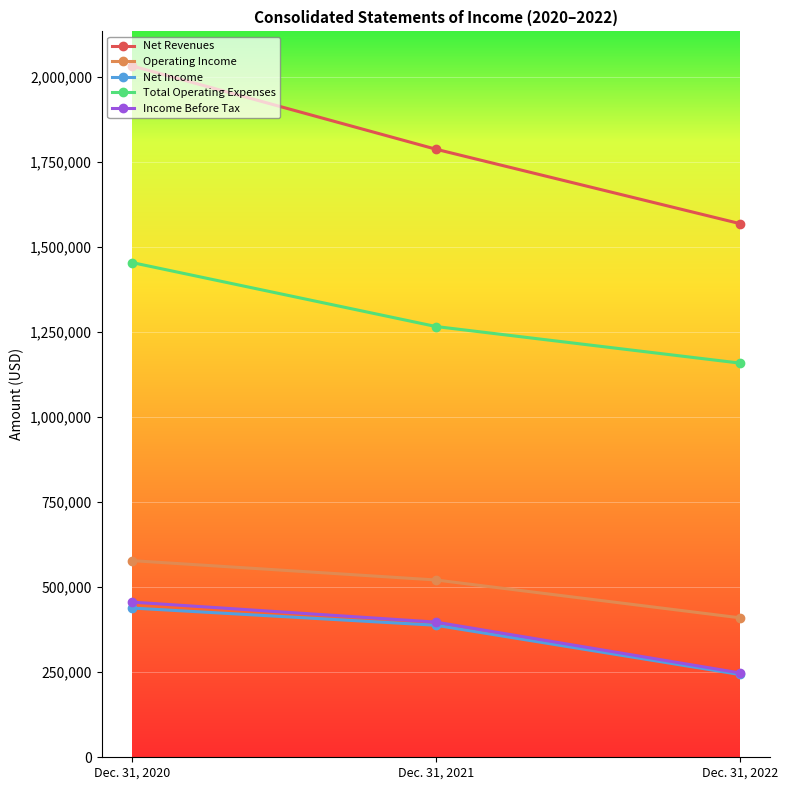

How many lines are shown in the chart?

5